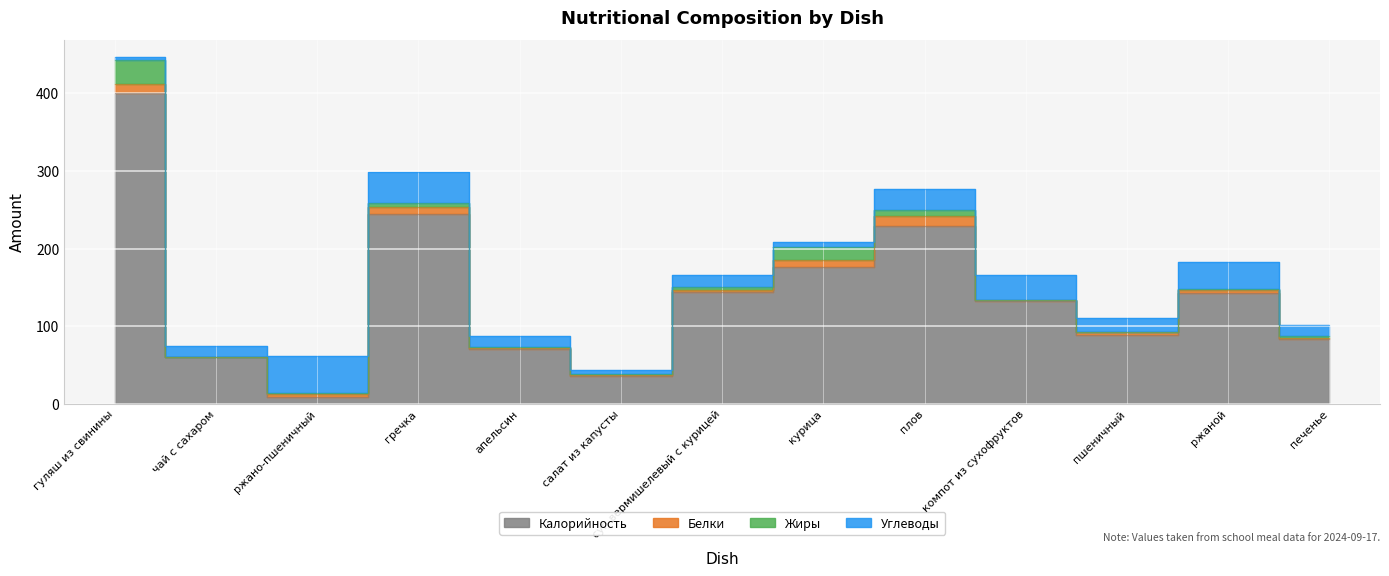

Which series has the largest range (max minus min)?

Калорийность